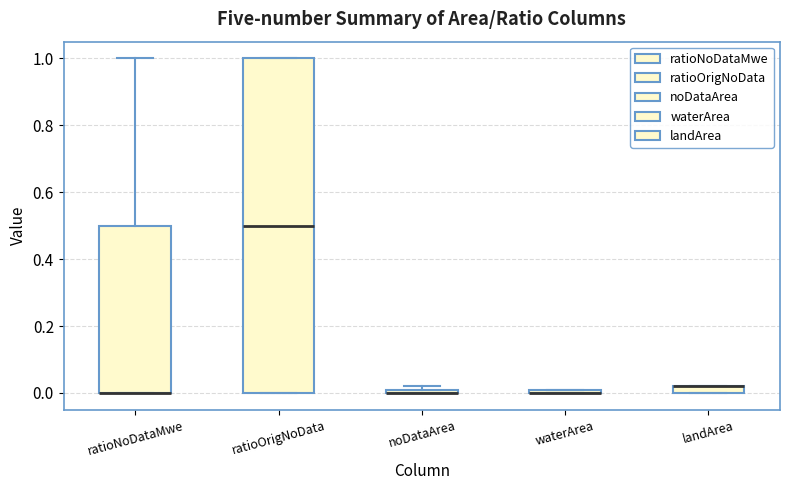

Where is the lower edge of the box for ratioOrigNoData on the y-axis? The values are not printed on the chart, so give them approximately, as read against the axis.

0.00